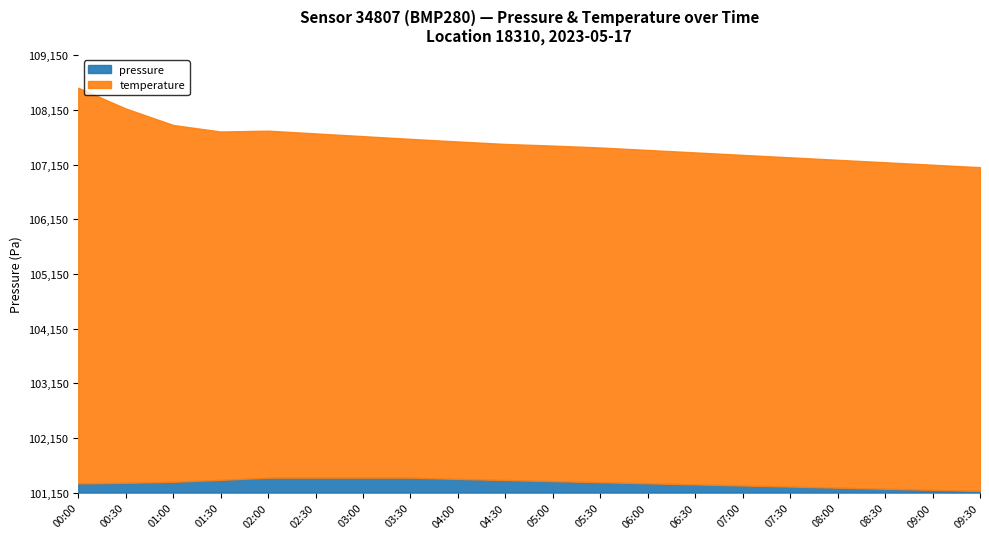

True or false: pressure and temperature cross at least once.

False